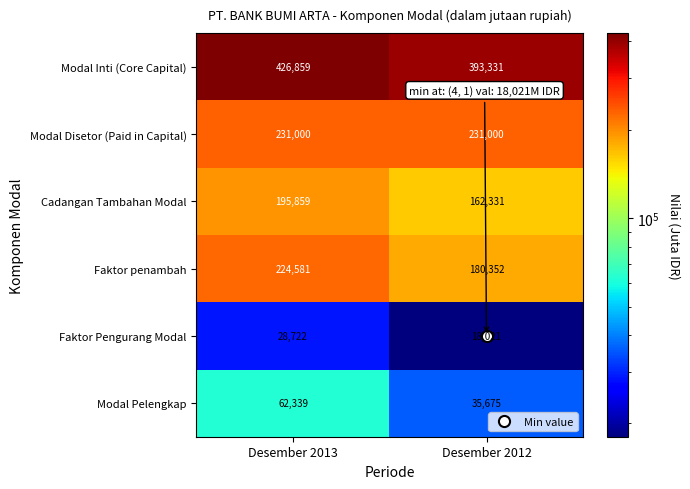

Which category has the lowest value across all series?

Desember 2012